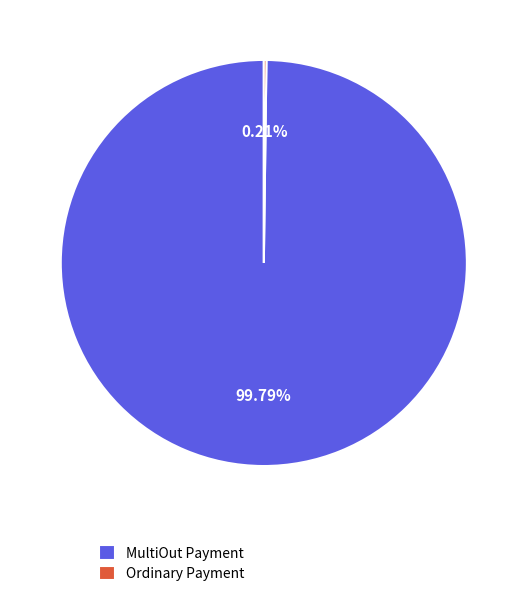

Is there a majority slice in this chart?

Yes